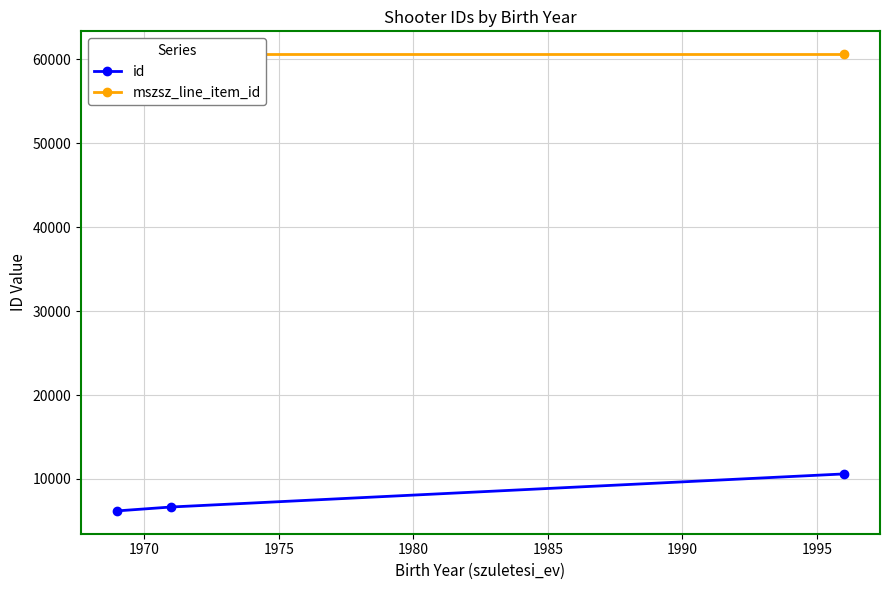

What is the value of the id point at the 3rd from the left?

10598